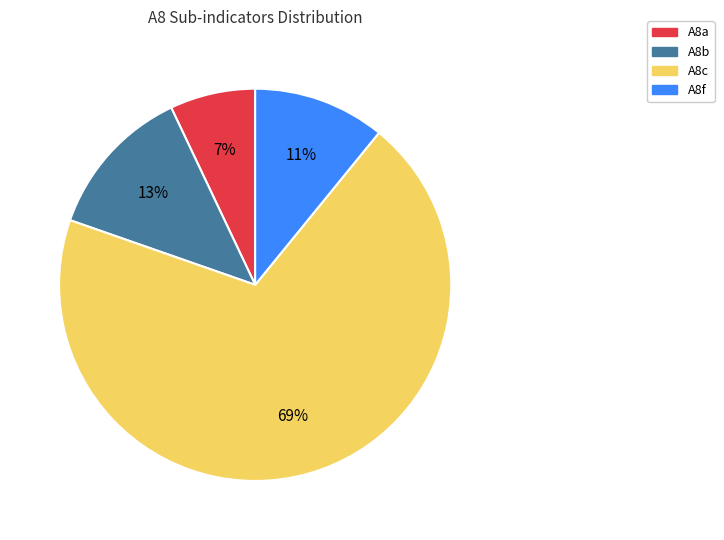

Between A8c and A8b, which is larger?

A8c